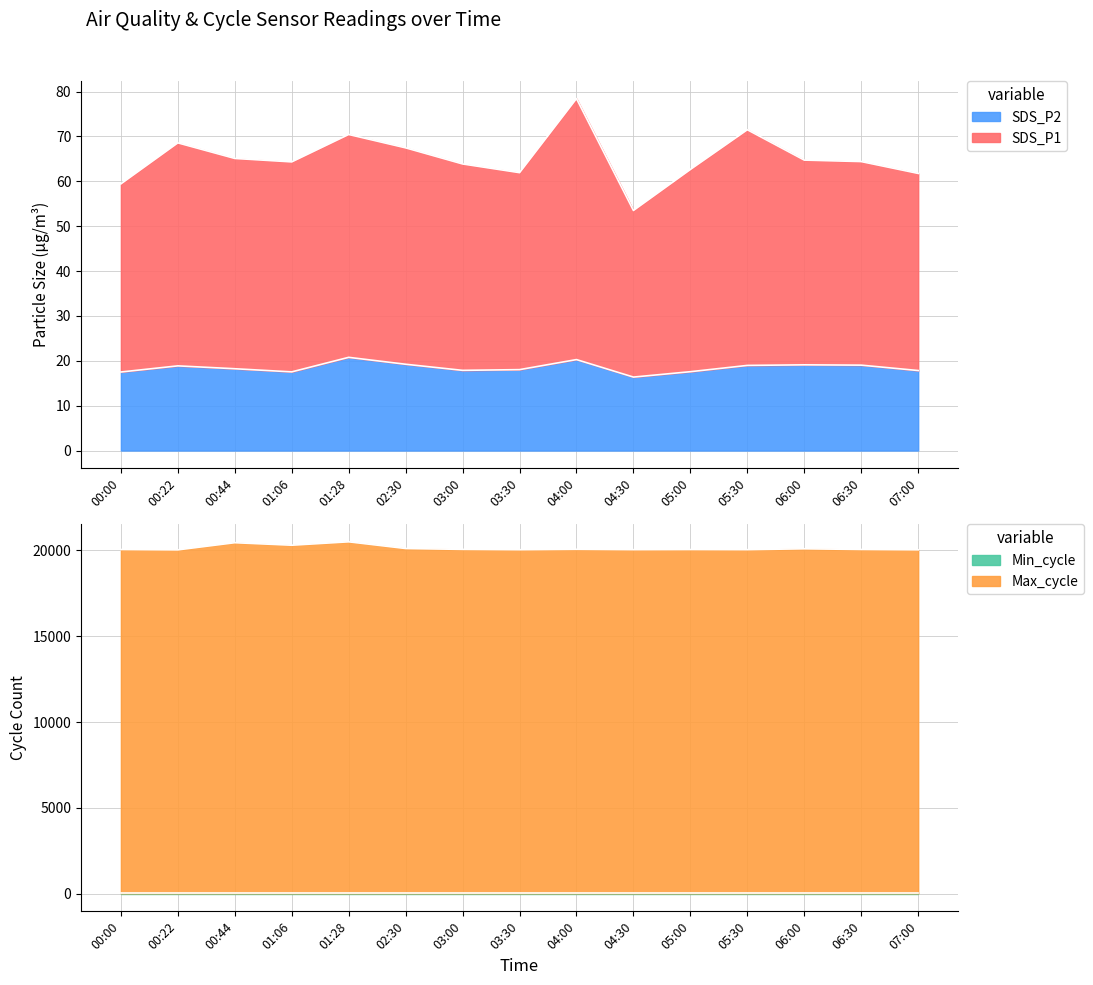

True or false: SDS_P1 and Max_cycle cross at least once.

False